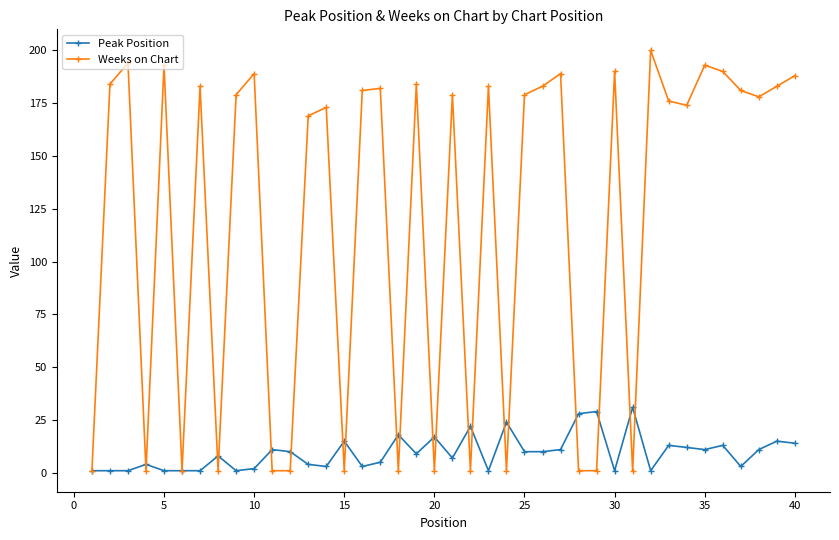

What is the greatest value displayed?

200